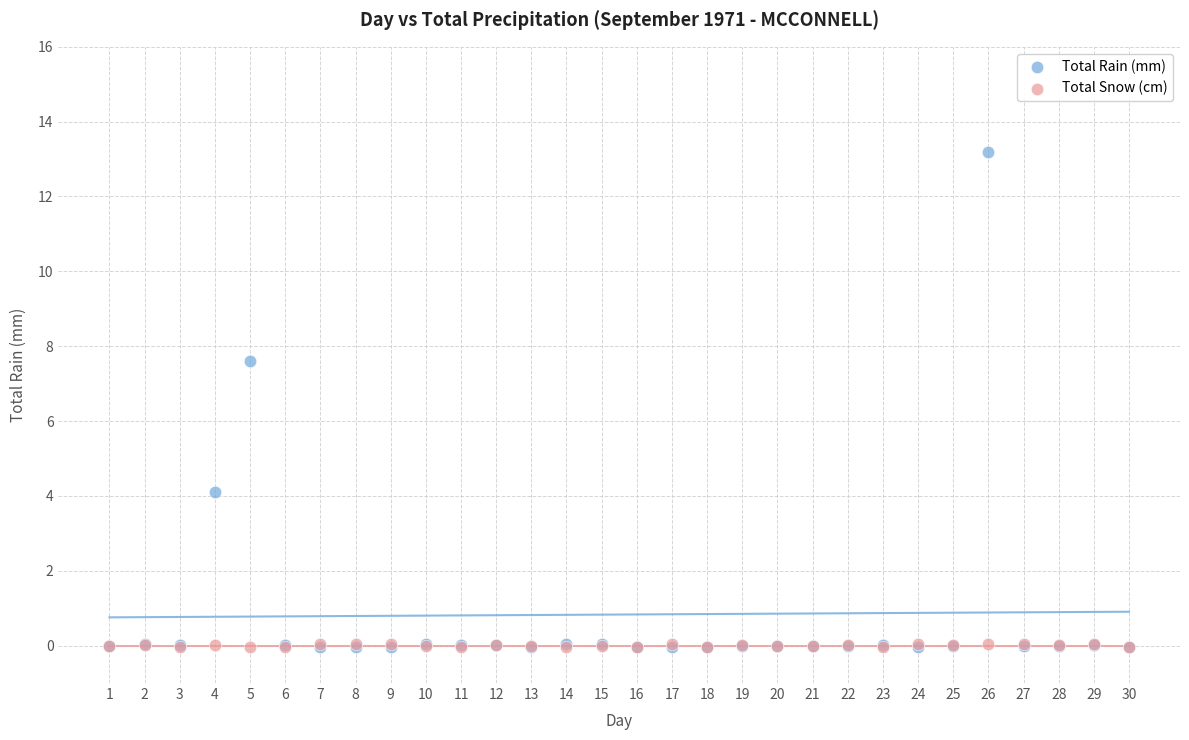

Which series reaches the maximum Y coordinate?

Total Rain (mm)